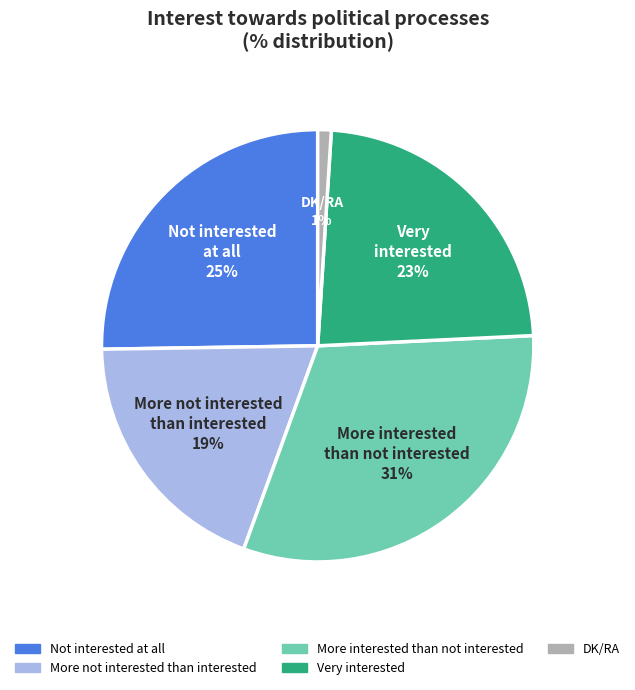

The More interested than not interested slice represents 24% of the pie. True or false?

False